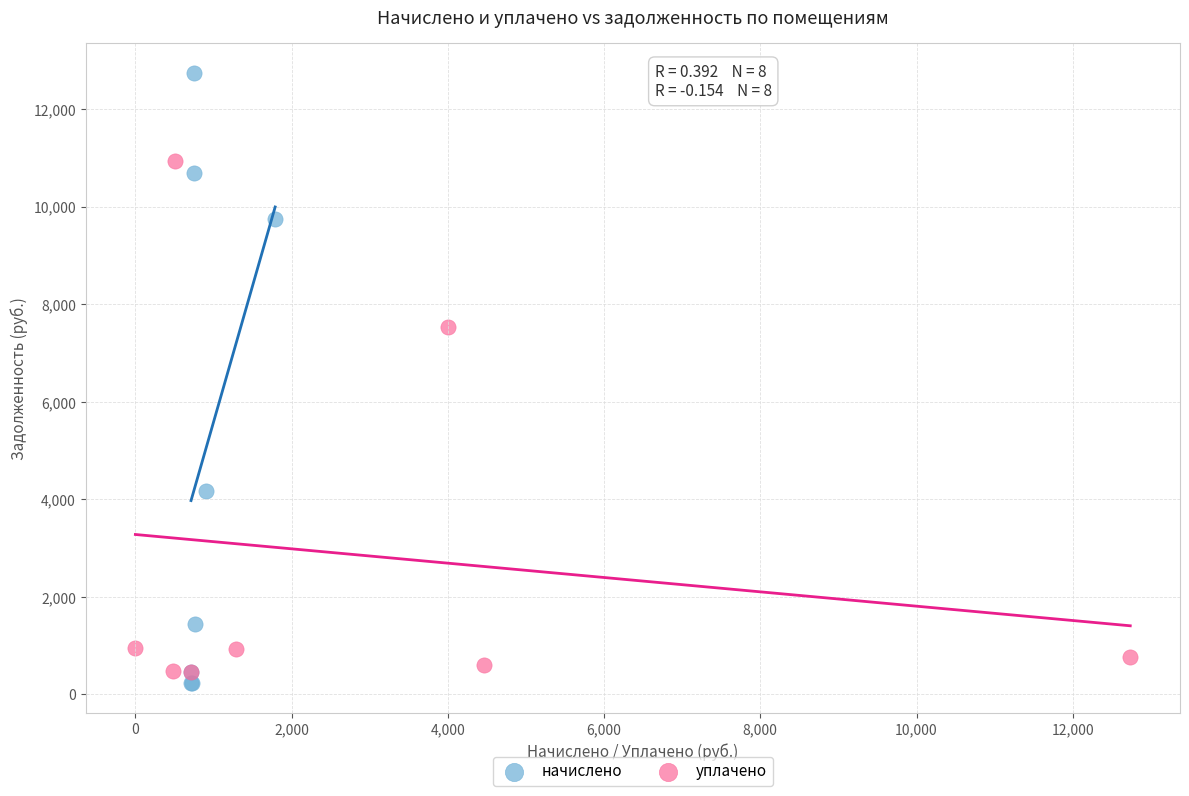

Which series has the largest Y range (max minus min)?

начислено